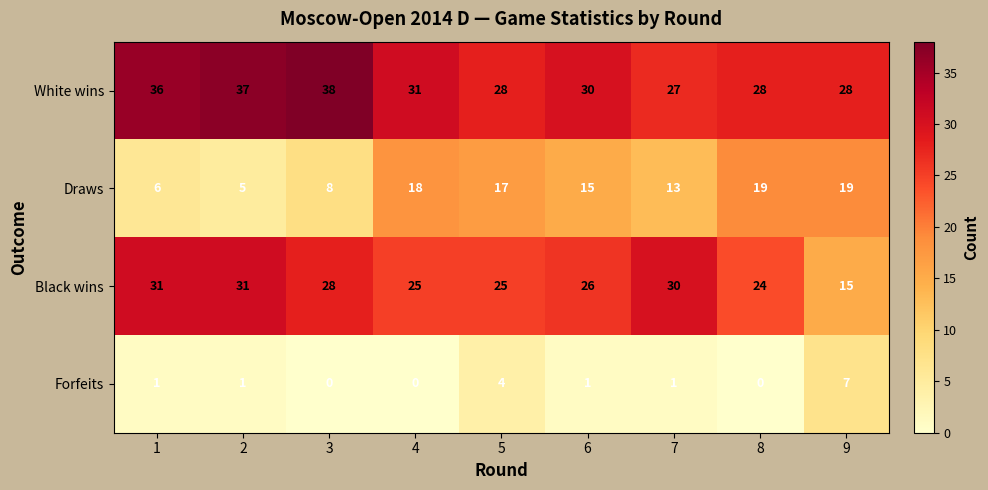

Which series has the largest total across all categories?

White wins